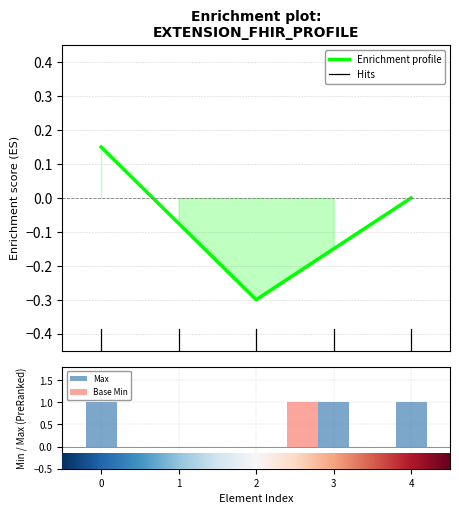

What is the average value of the Max series?

1